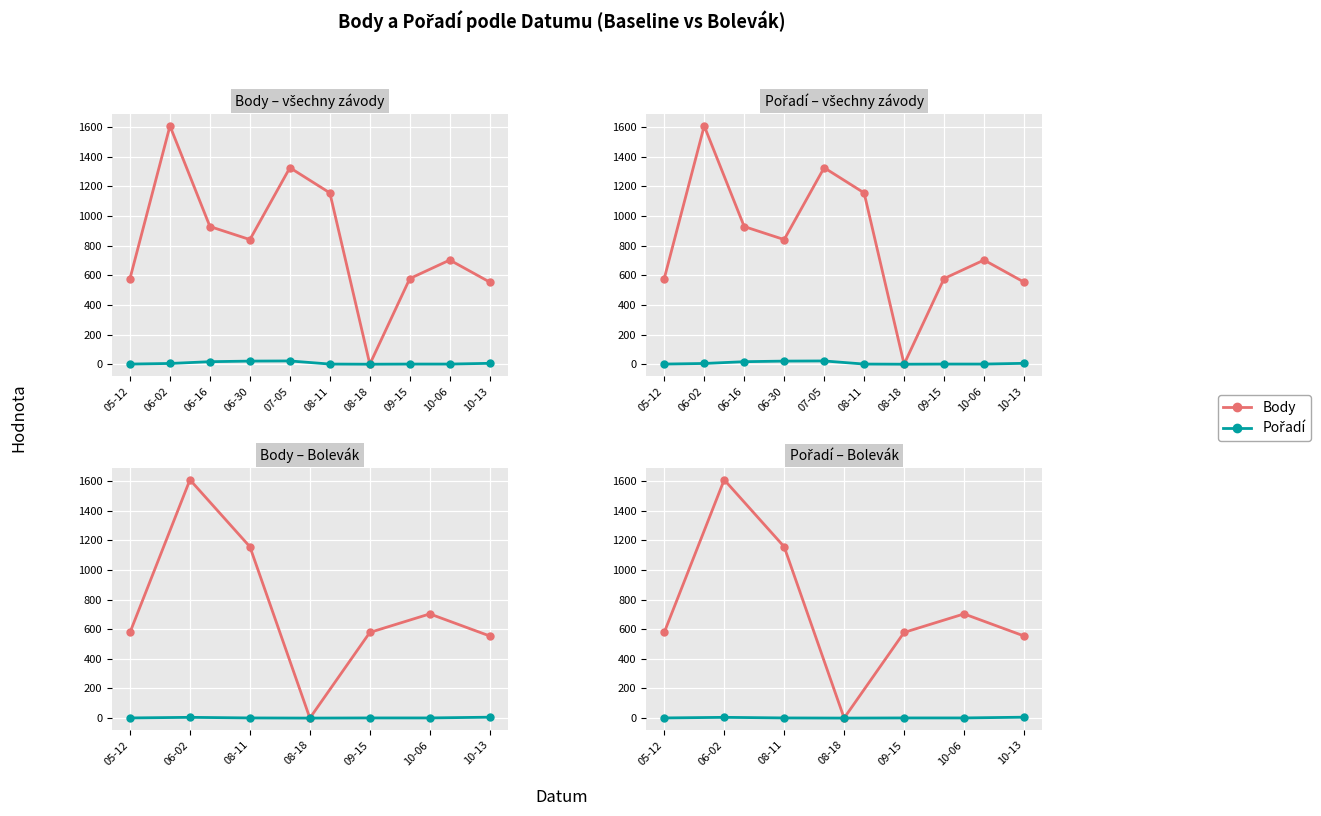

List the series in order of their peak value, lowest first.

Pořadí, Body